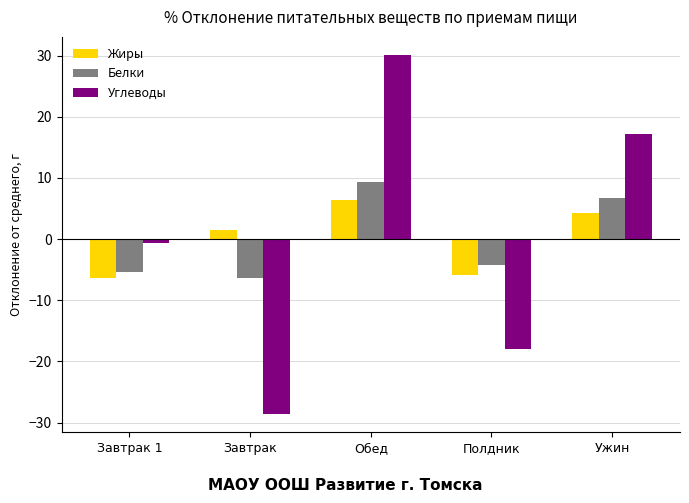

How many values in the Белки series are below -4?

3